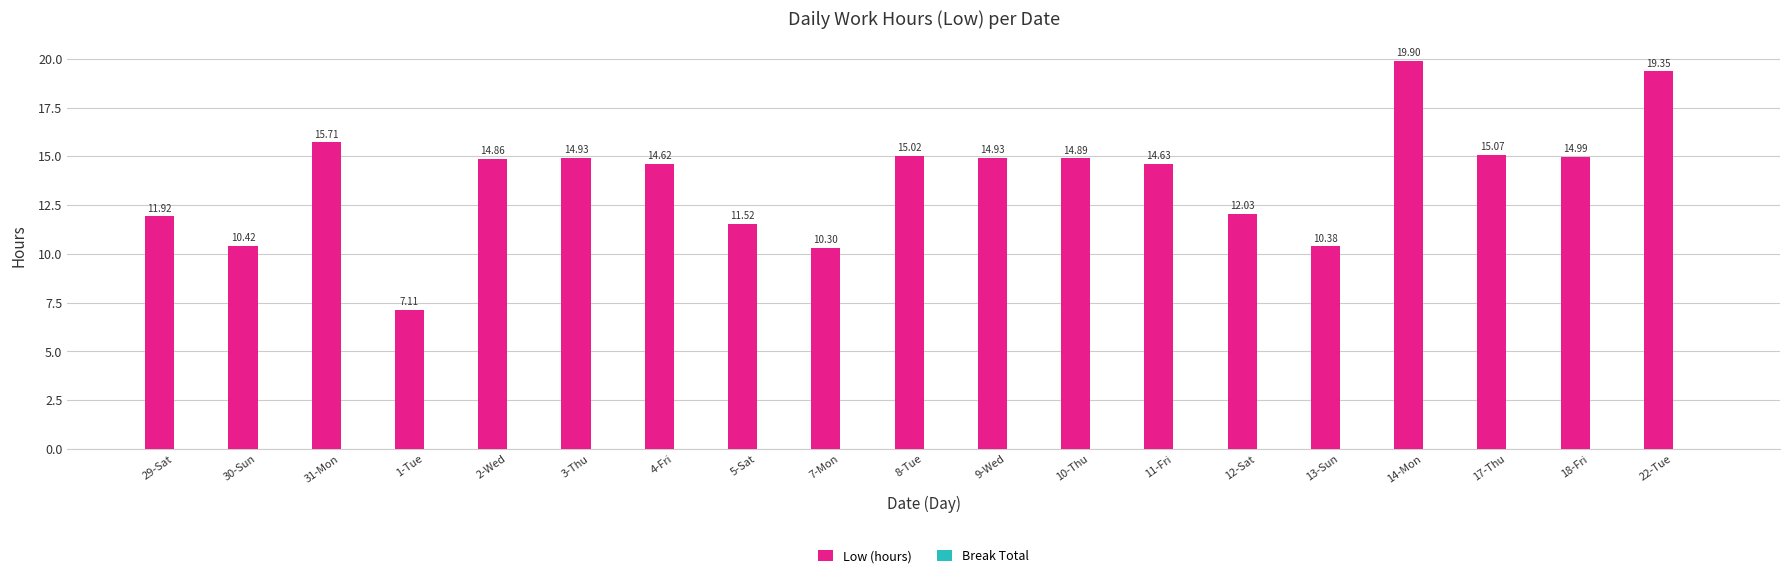

What position from the left is 1-Tue?

4